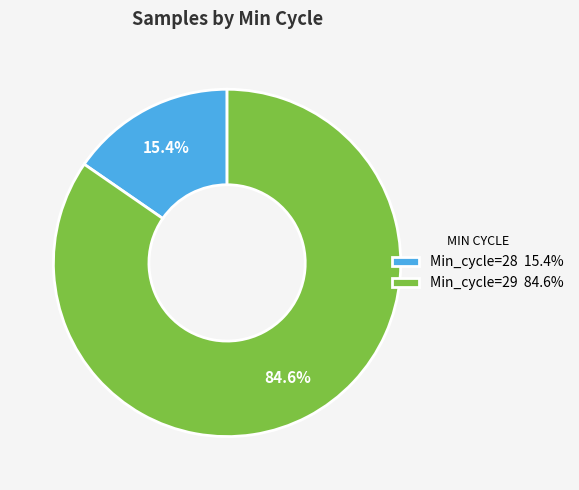

How many slices are in this pie chart?

2